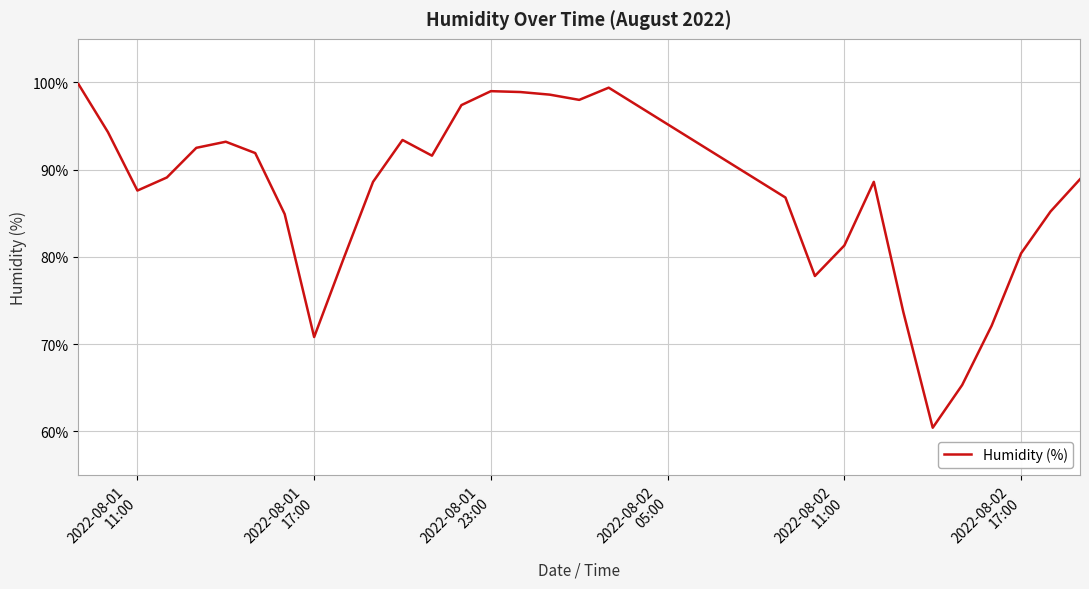

What is the greatest value displayed?

99.8